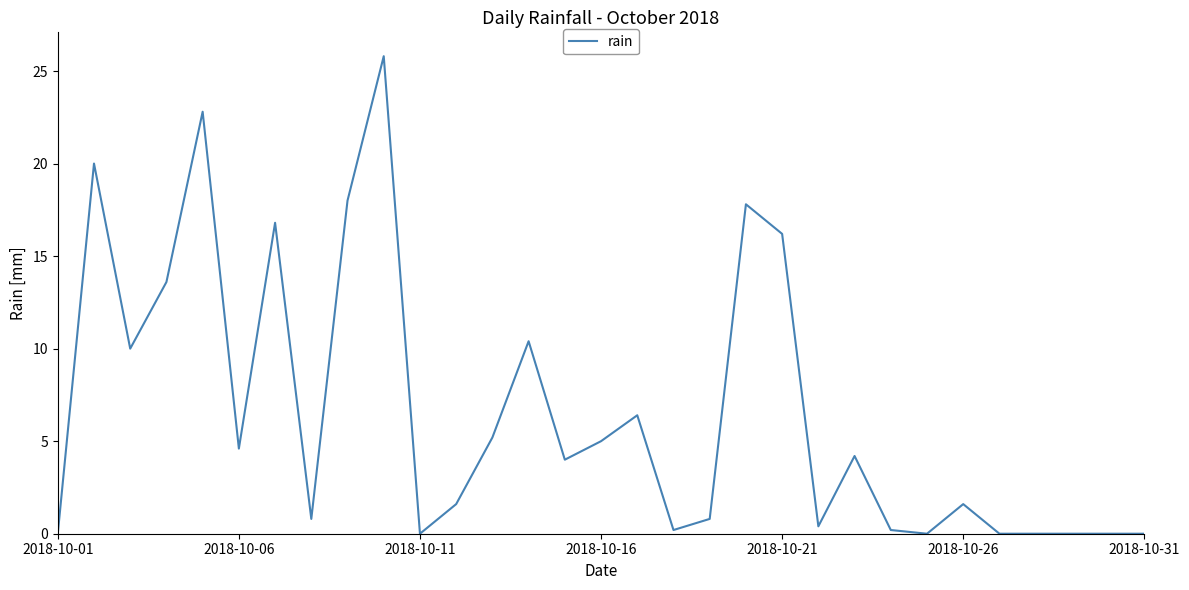

What is the greatest value displayed?

25.8